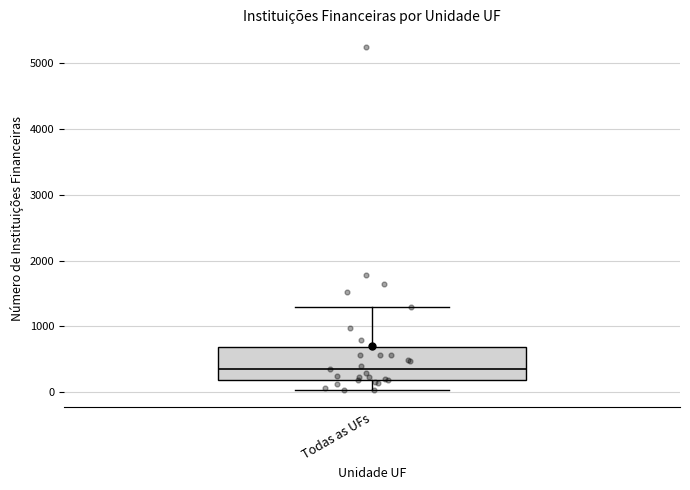

Transcribe this box plot: give where the median line is, the range the box spans, and where the two whiskers end, as read against the y-axis. The values are not printed on the chart, so give them approximately, as read against the axis.

median 400, box 200 to 700, whiskers 0 to 1300